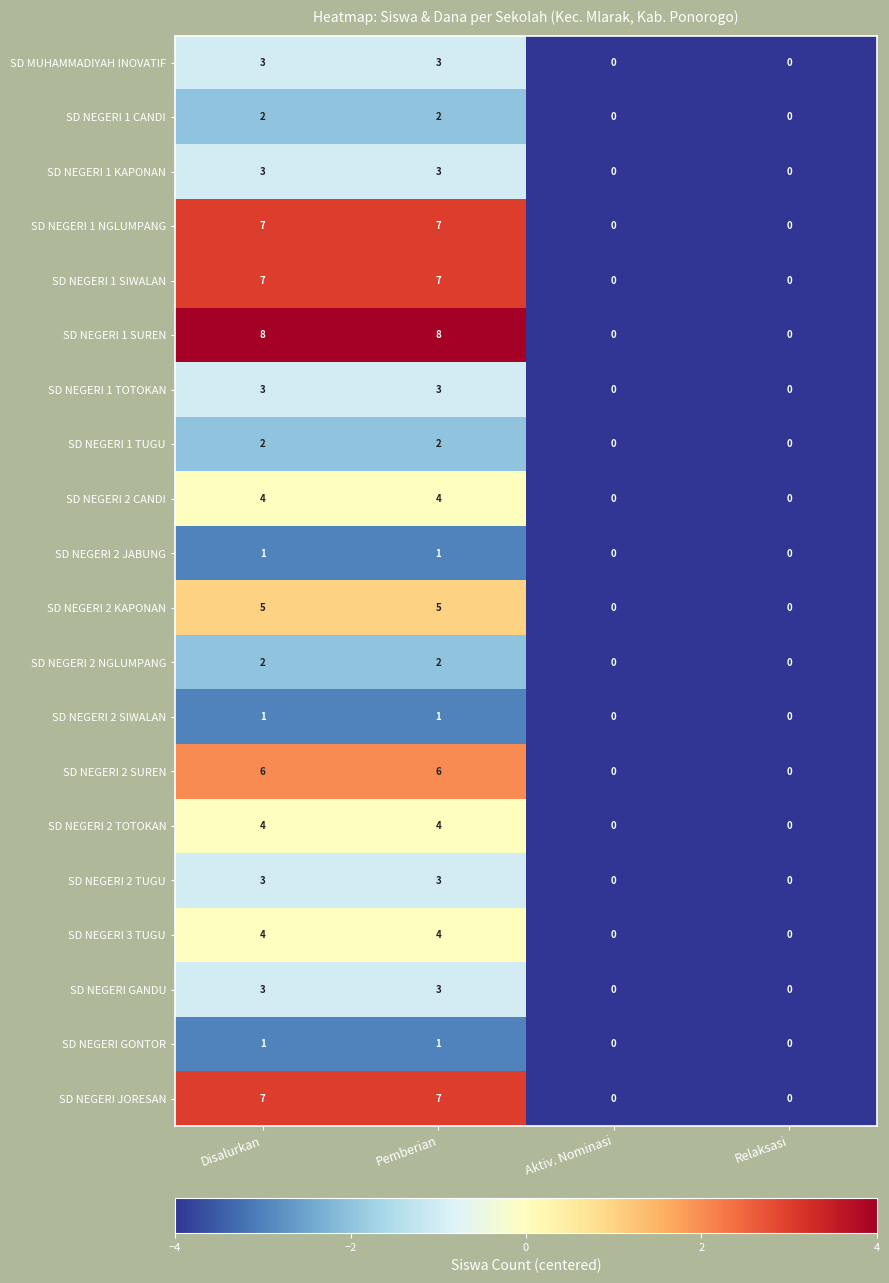

What is the minimum value shown in the chart?

0